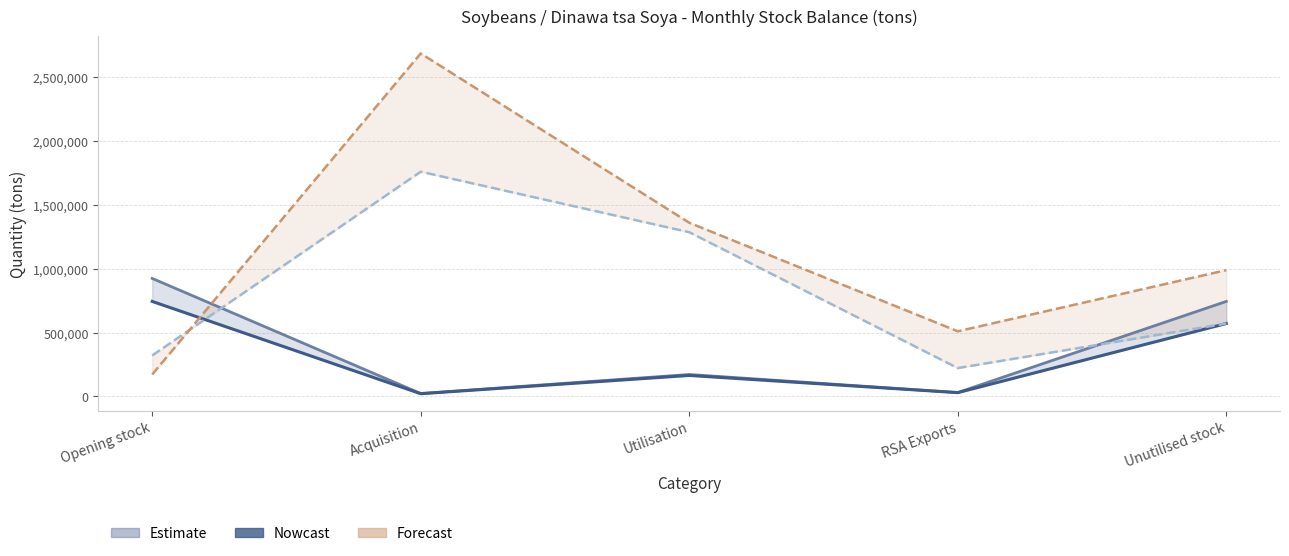

Is it true that September 2024 equals 743800 at Unutilised stock?

True